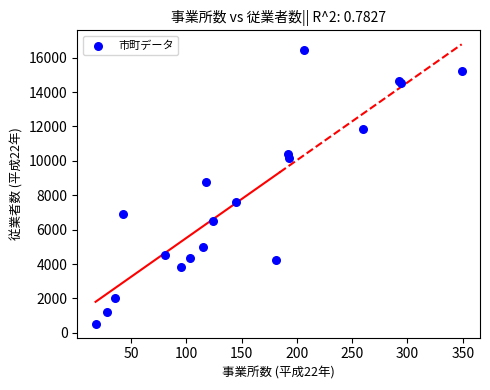

What Y value in the scatter plot is closest to 8494?

8785